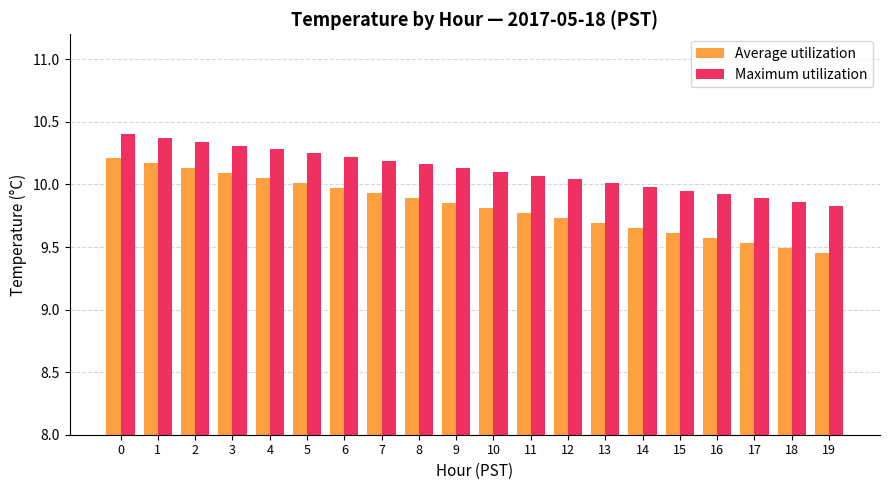

What is the minimum value for Maximum utilization?

9.8